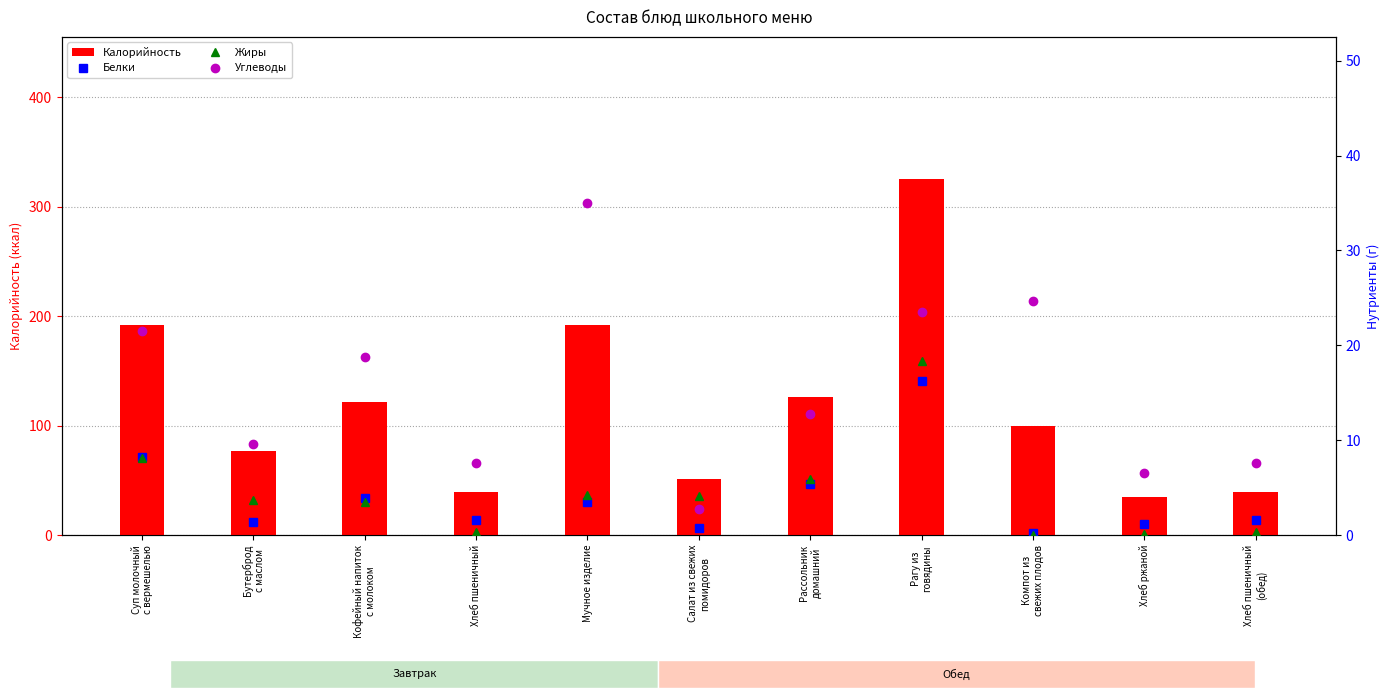

Is the value of Белки at Хлеб ржаной greater than the value of Углеводы at Суп молочный
с вермешелью?

No